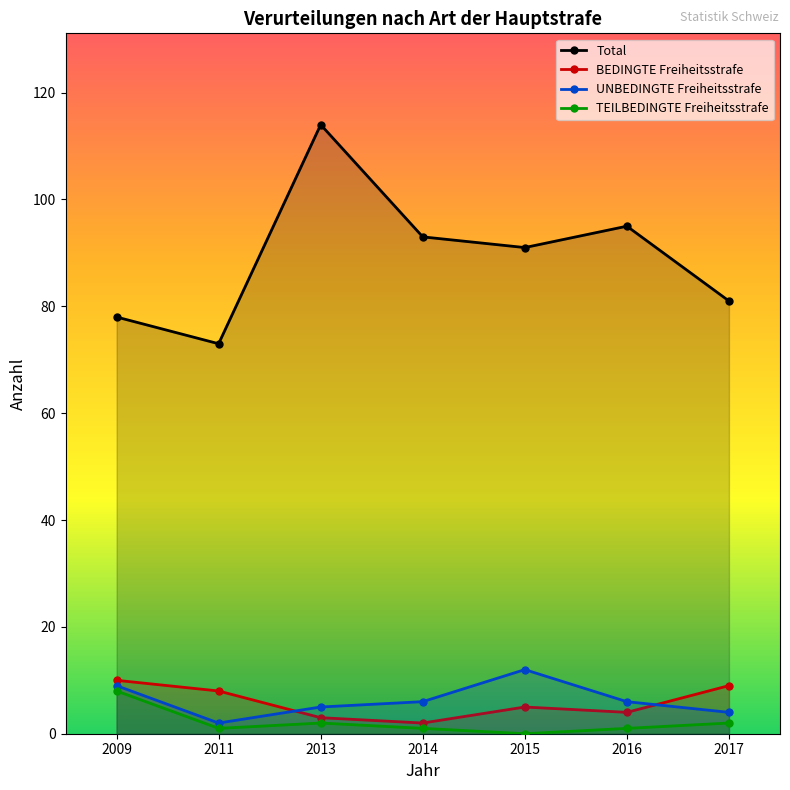

Rank the categories by TEILBEDINGTE Freiheitsstrafe value from lowest to highest.

2015, 2011, 2014, 2016, 2013, 2017, 2009